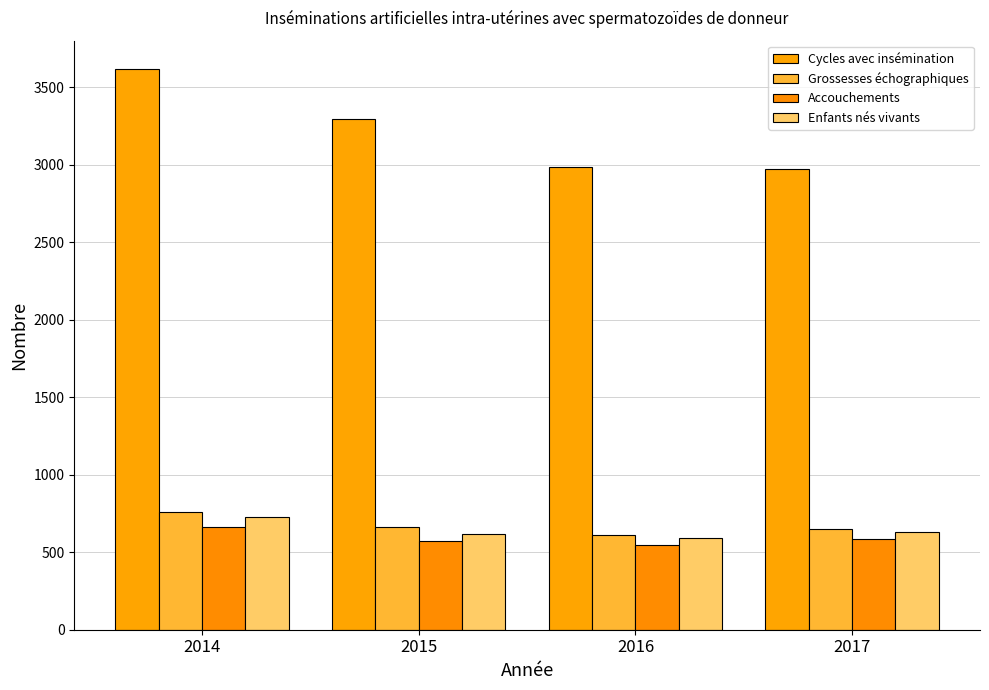

Where is Enfants nés vivants nearest to the value 659?

2017